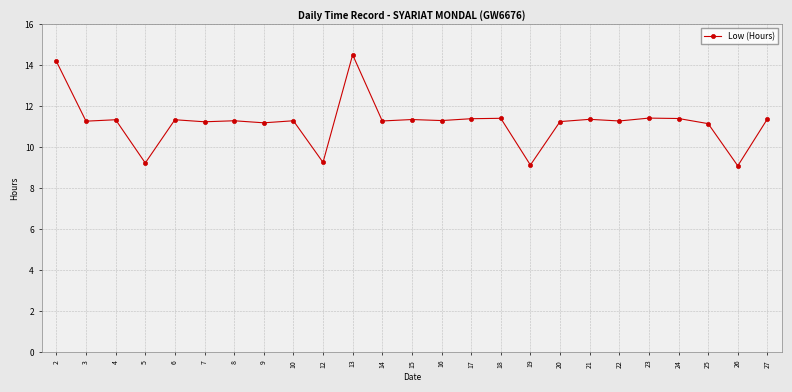

Does the chart display data point markers on the line(s)?

Yes